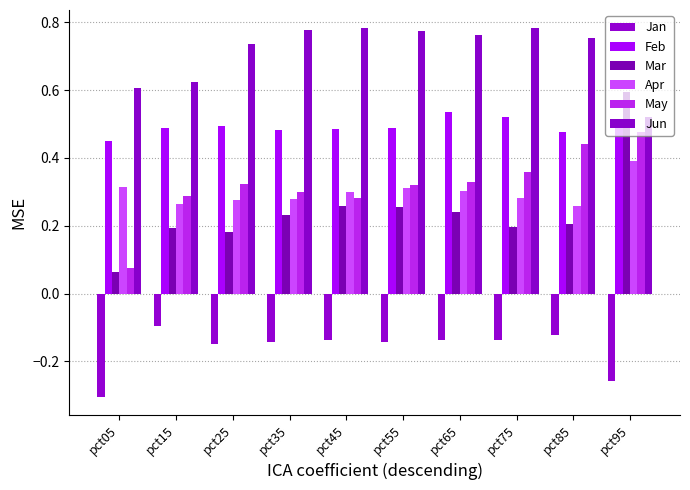

What is the total value across all series at pct65?

2.0